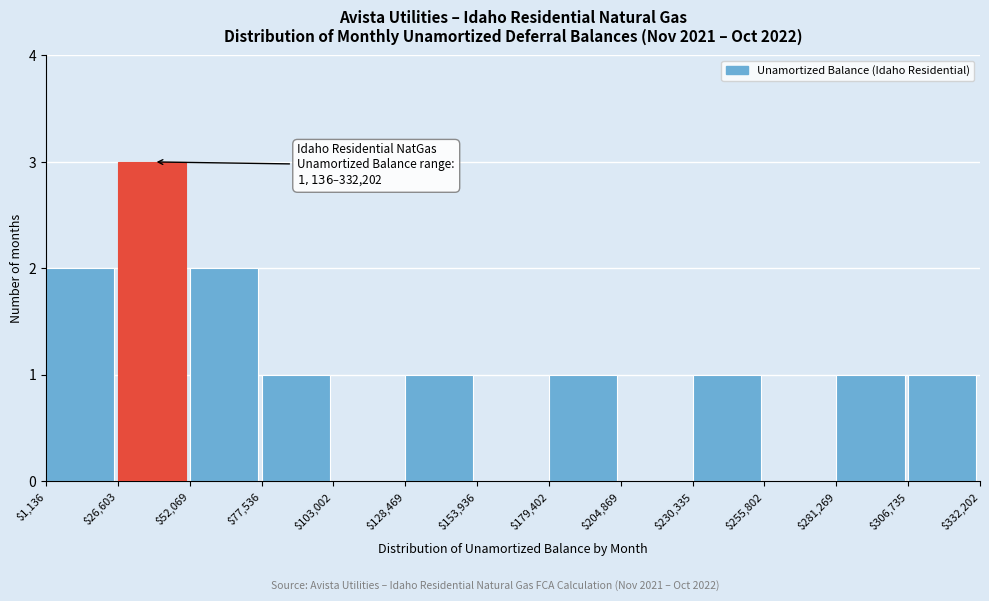

Which range on the x-axis has the tallest bar?

$26,603 to $52,069